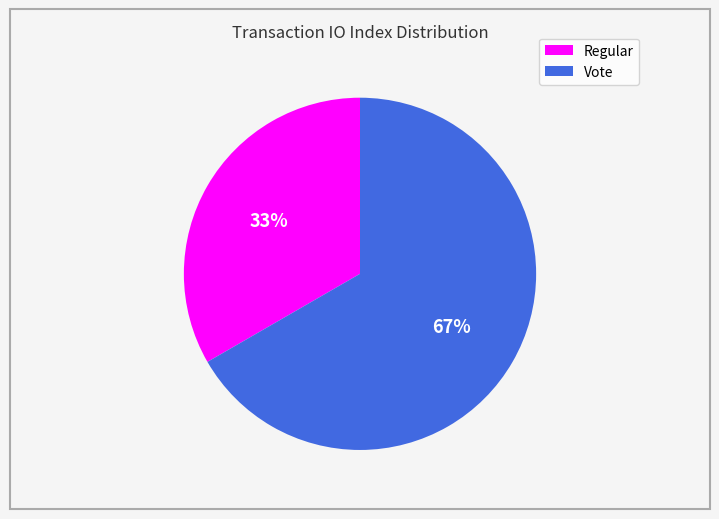

Which slice is the smallest?

Regular